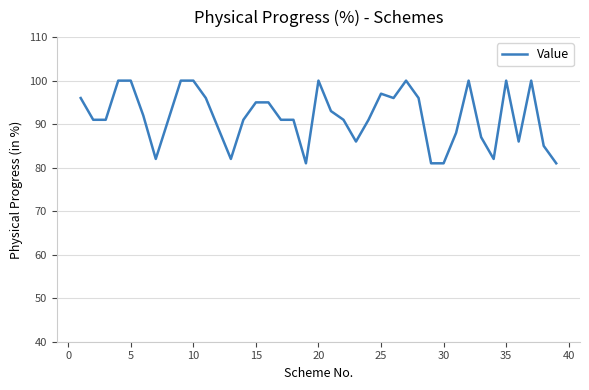

What is the greatest value displayed?

100